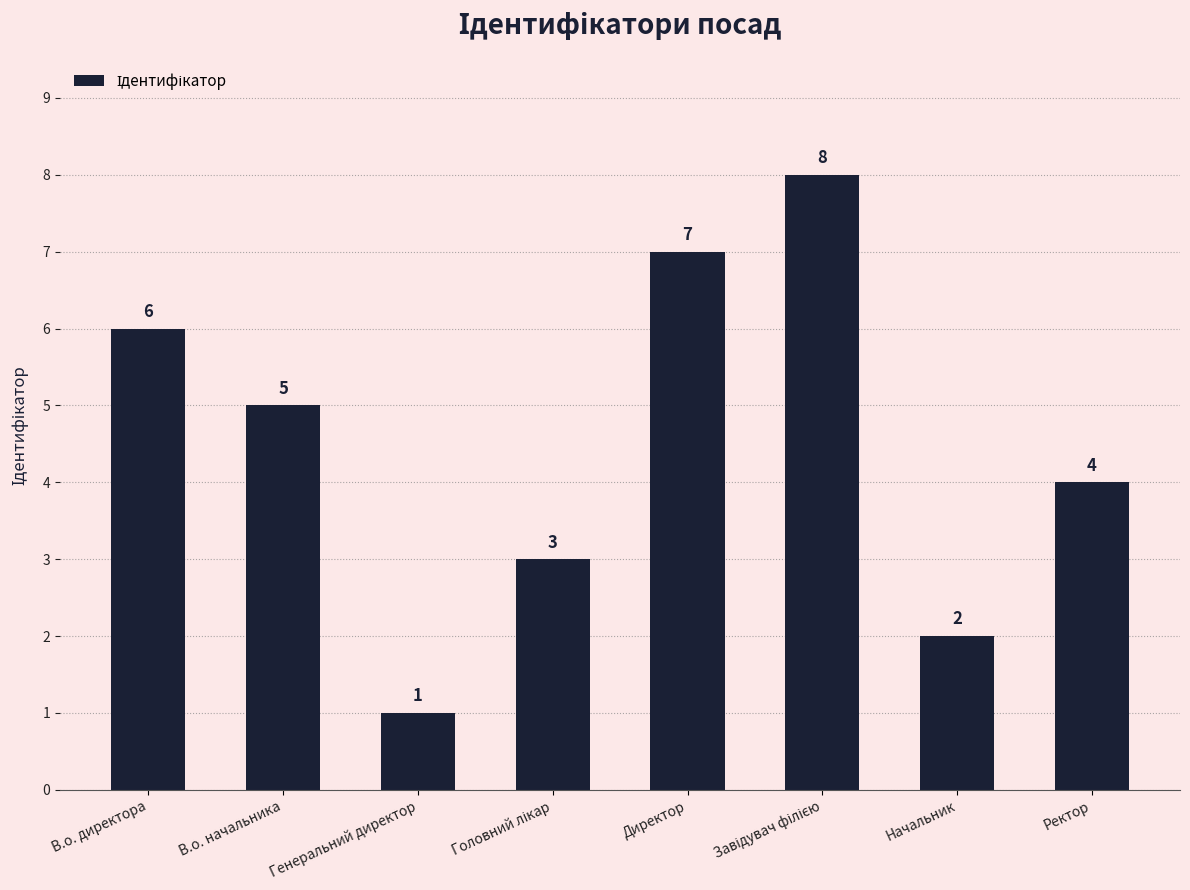

What is the label of the 7th bar from the left?

Начальник